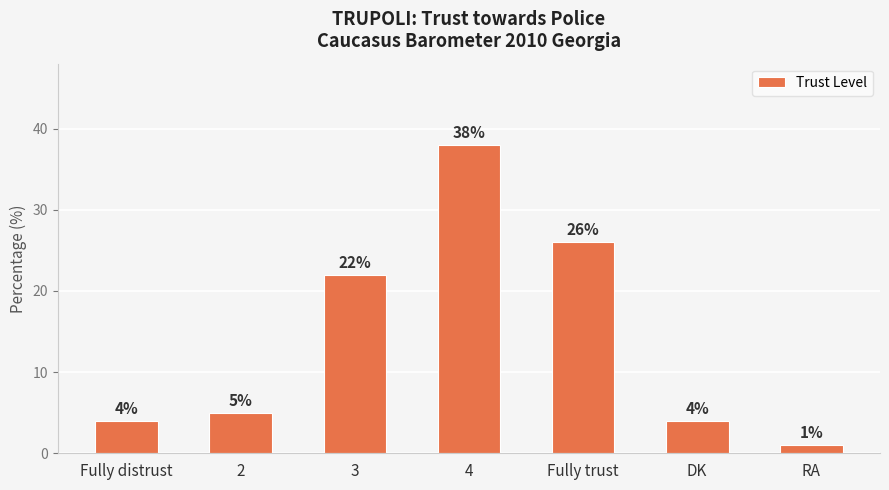

What is the greatest value displayed?

38